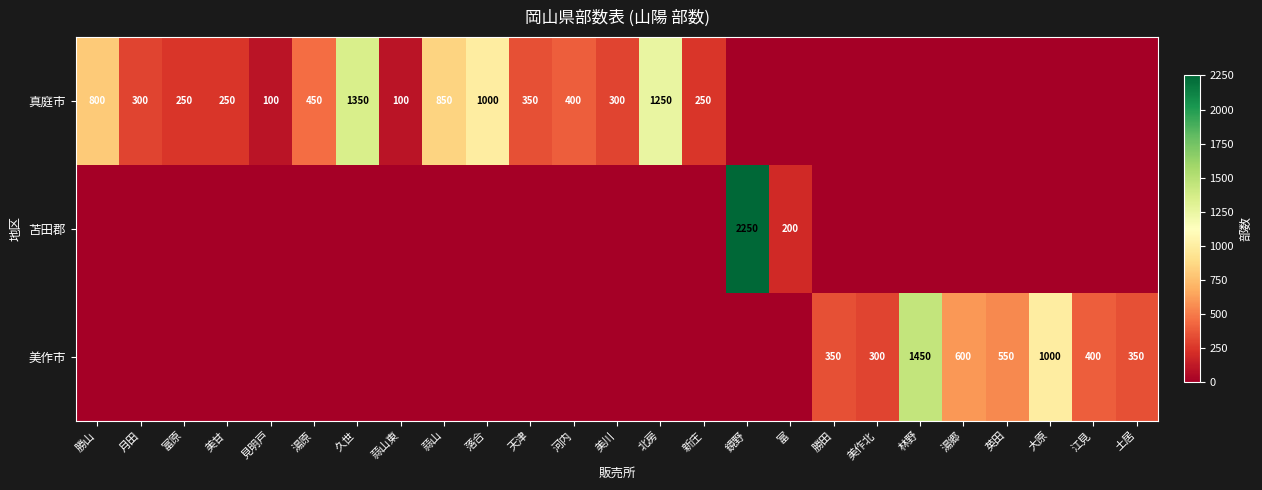

At 北房, list the series in order from smallest to largest.

苫田郡, 美作市, 真庭市